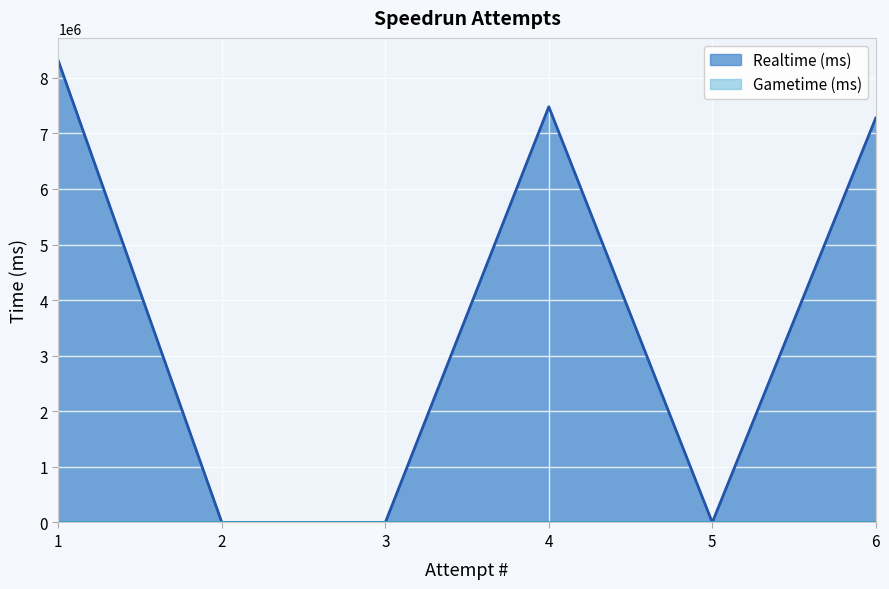

True or false: the data has more than 1 interior local peaks.

False